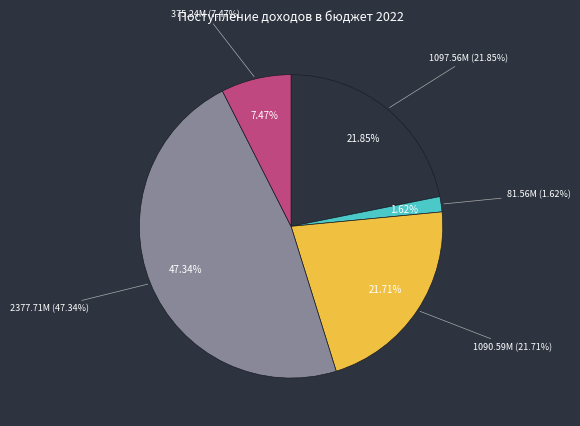

The НАЛОГИ НА ТОВАРЫ (РАБОТЫ, УСЛУГИ) slice represents 2% of the pie. True or false?

True